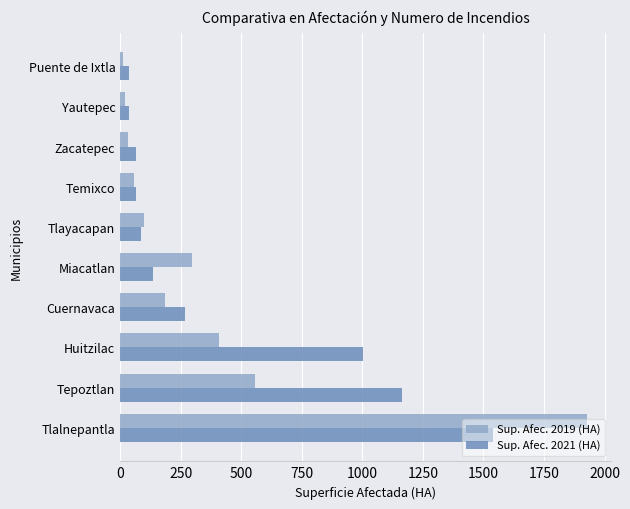

Which series has the largest range (max minus min)?

Sup. Afec. 2019 (HA)